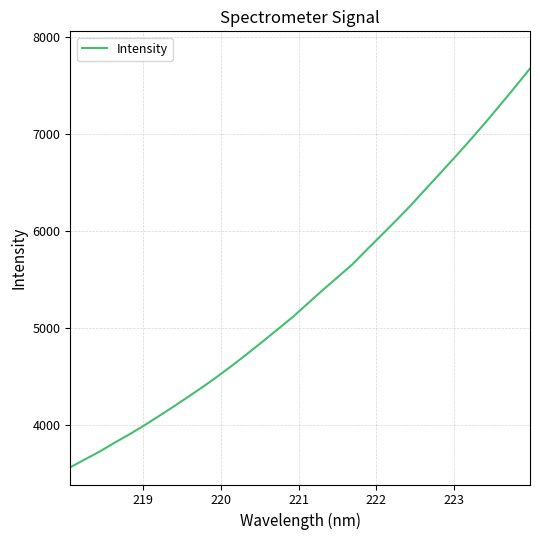

What is the greatest value displayed?

7678.0